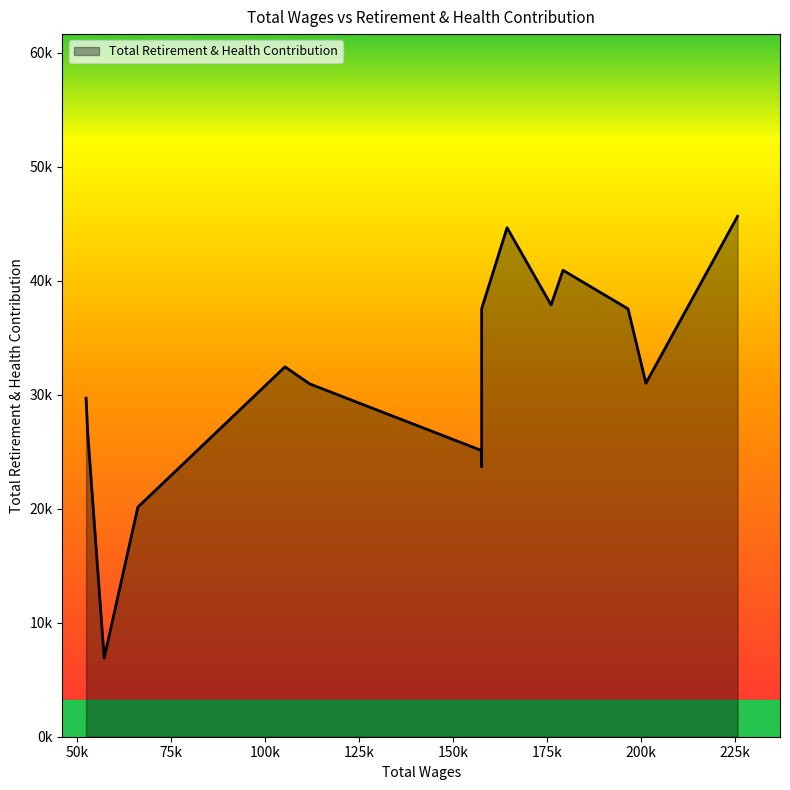

What is the minimum value shown in the chart?

6901